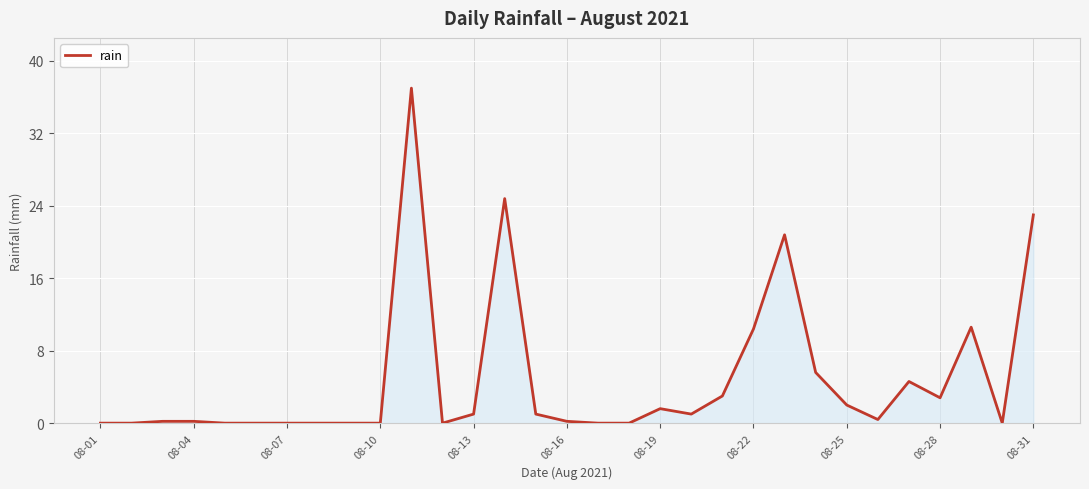

What is the difference between the maximum and minimum values?

37.0